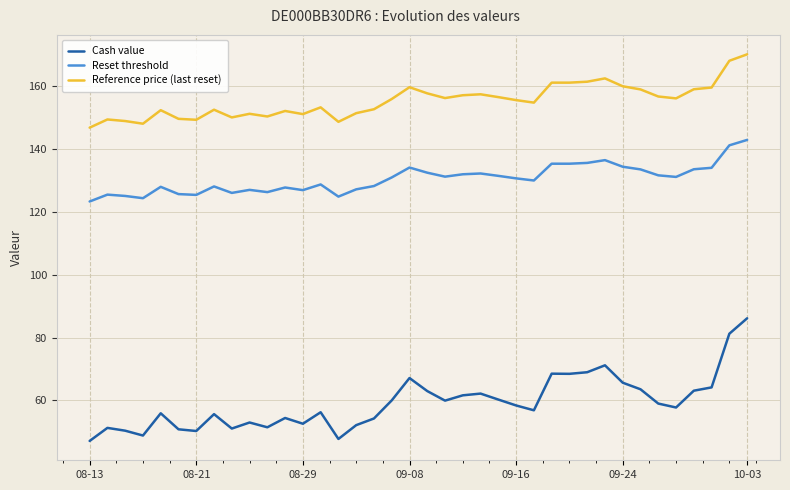

Which series has the largest total across all categories?

Reference price (last reset)